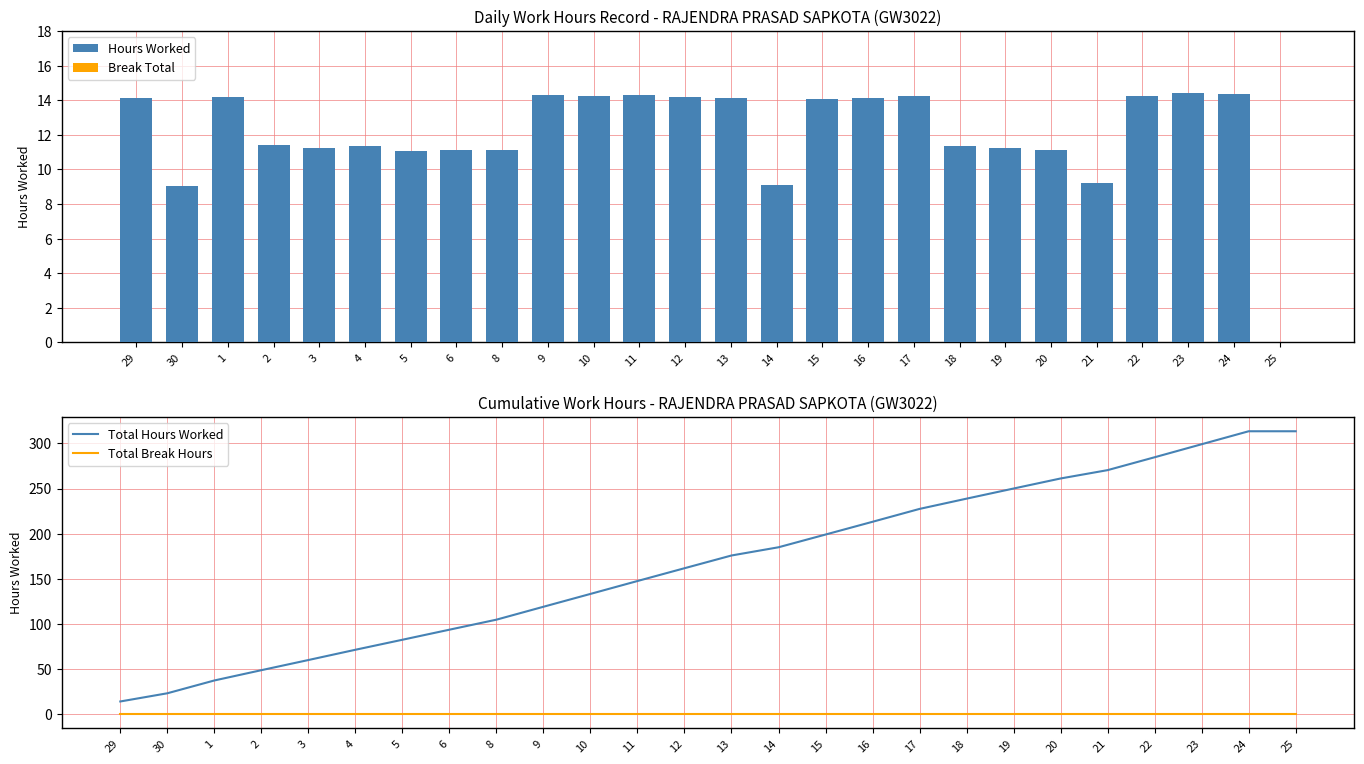

At how many categories does at least one series exceed 86?

19